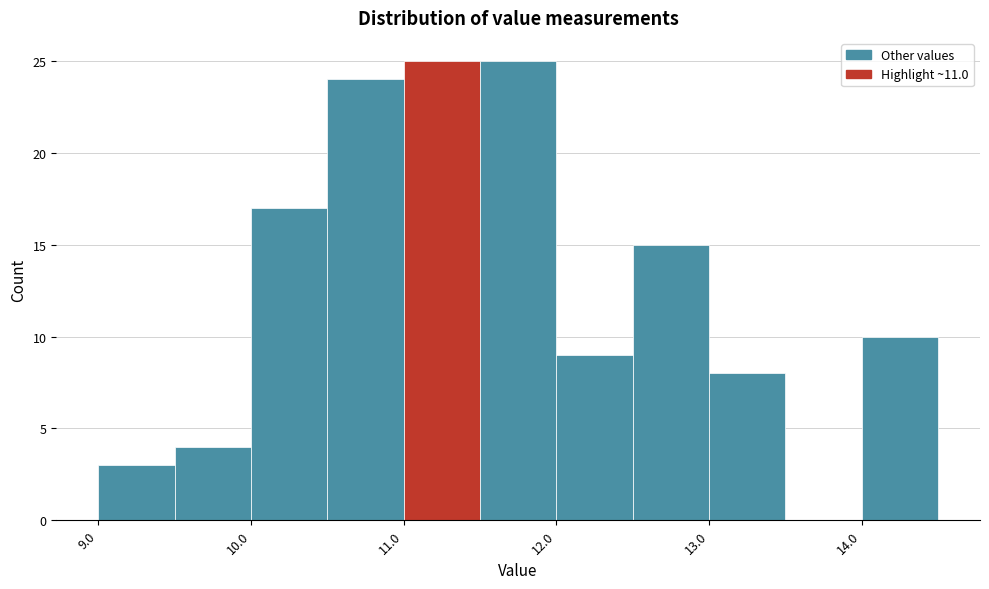

Reading left to right, transcribe this chart: for each bar, give the range it covers on the x-axis and its height. The values are not printed on the chart, so give them approximately, as read against the axis.

9.0 to 9.5: 3
9.5 to 10.0: 4
10.0 to 10.5: 17
10.5 to 11.0: 24
11.0 to 11.5: 25
11.5 to 12.0: 25
12.0 to 12.5: 9
12.5 to 13.0: 15
13.0 to 13.5: 8
13.5 to 14.0: 0
14.0 to 14.5: 10